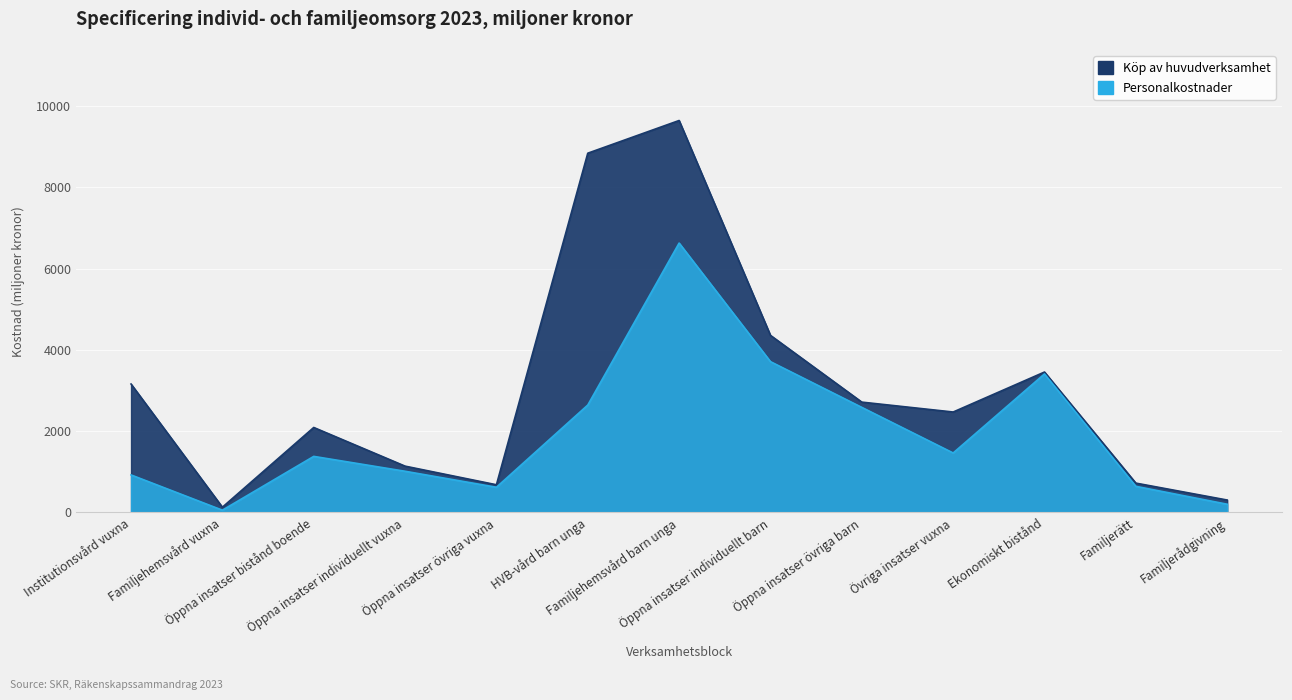

True or false: there are more than 0 points higher than both neighbors.

True